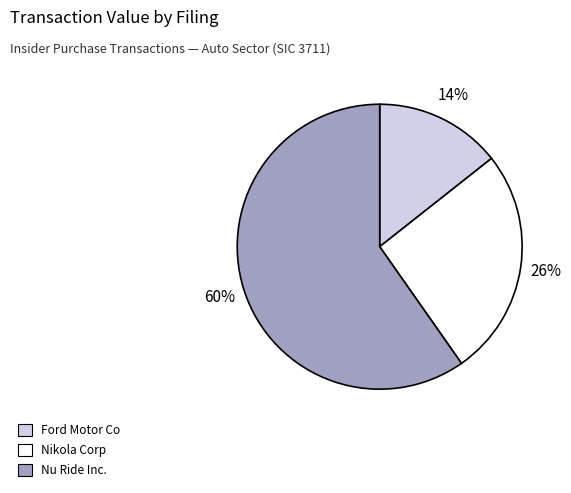

The Nikola Corp slice represents 35% of the pie. True or false?

False